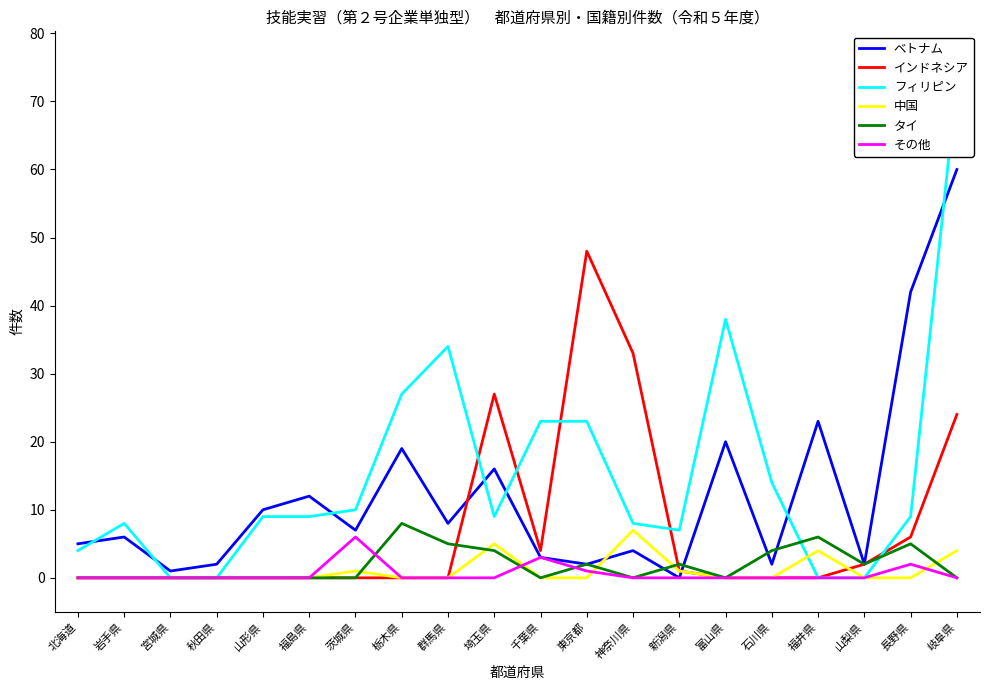

Between which two adjacent categories do タイ and インドネシア first intersect?

群馬県 and 埼玉県